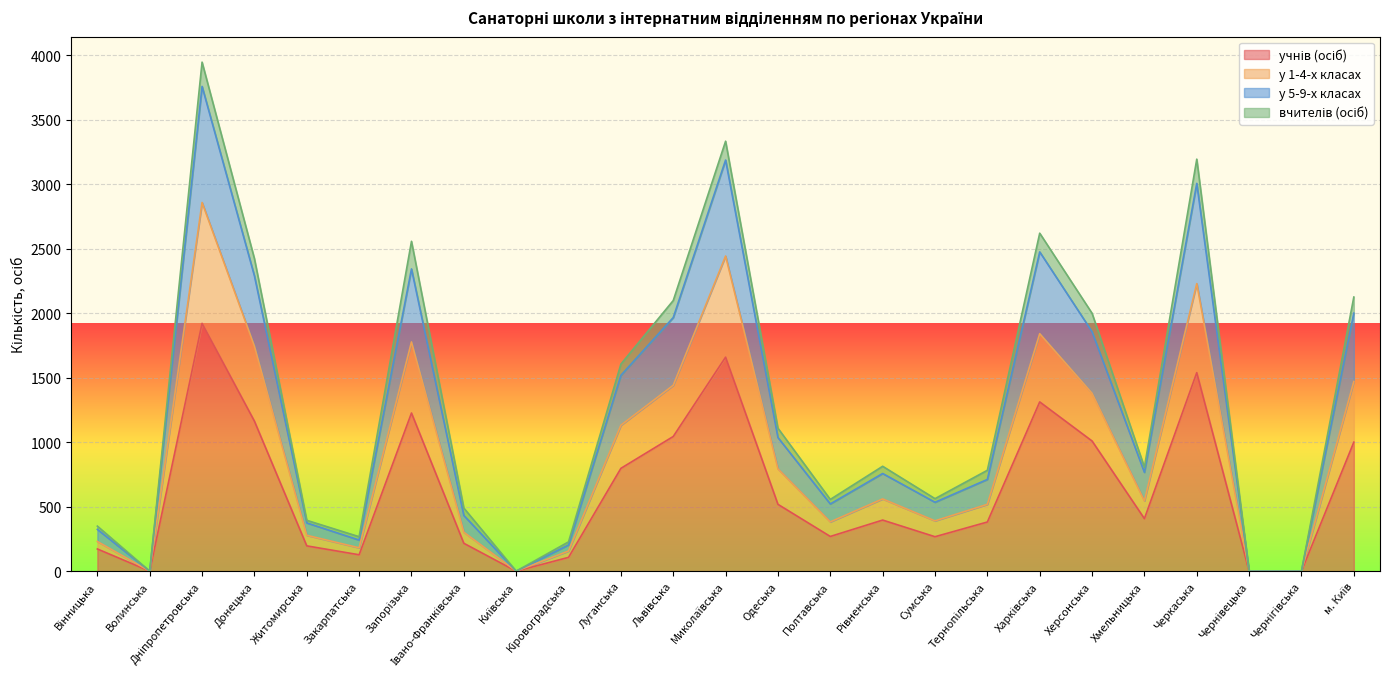

What is the label of the 14th point from the left?

Одеська